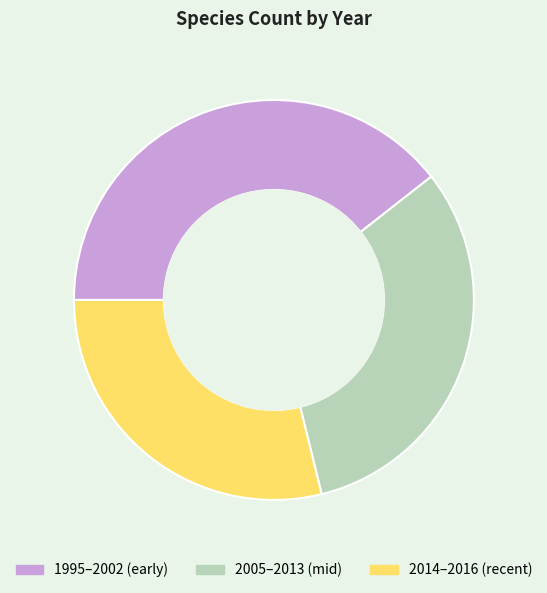

Combined, do 2005–2013 (mid) and 2014–2016 (recent) account for over 50%?

Yes